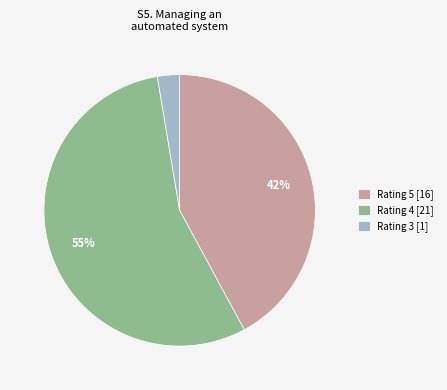

To the nearest percent, what is the average slice percentage?

33%